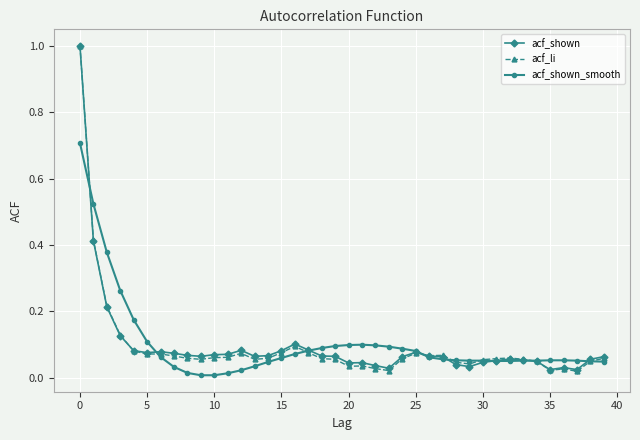

What is the maximum value shown in the chart?

1.0